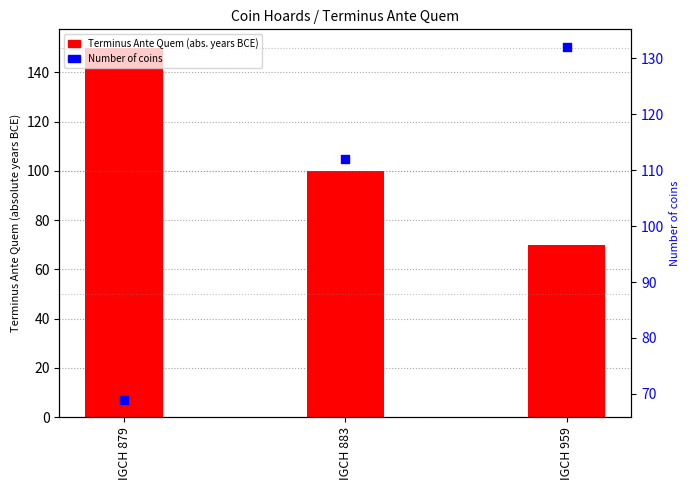

Is the value of Terminus Ante Quem at IGCH 879 greater than the value of Number of coins at IGCH 959?

Yes